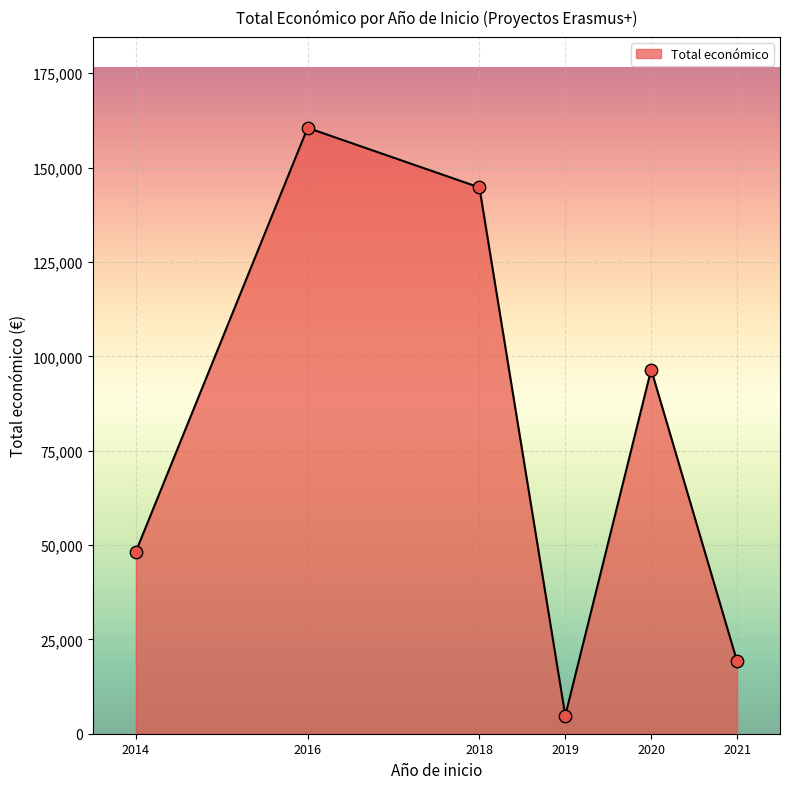

Which has a higher value, 2014 or 2018?

2018